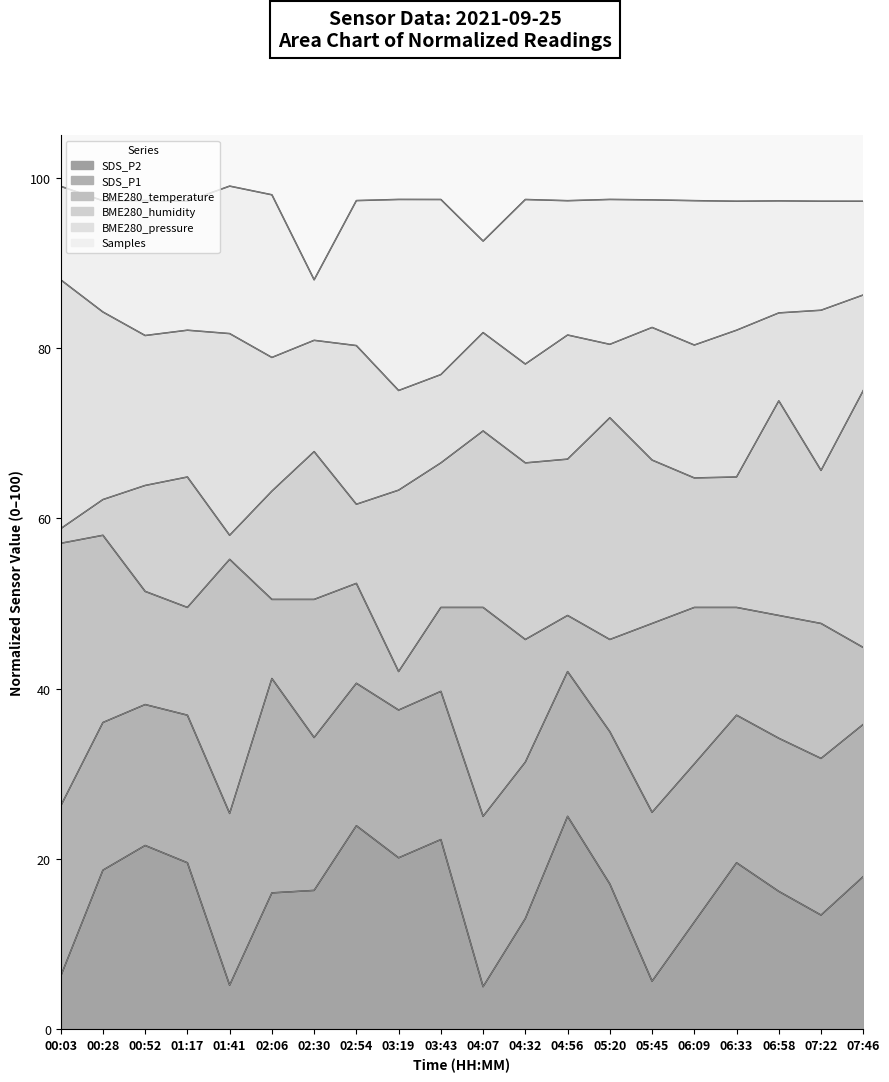

What is the difference between the highest and lowest values at 02:30?

71.7